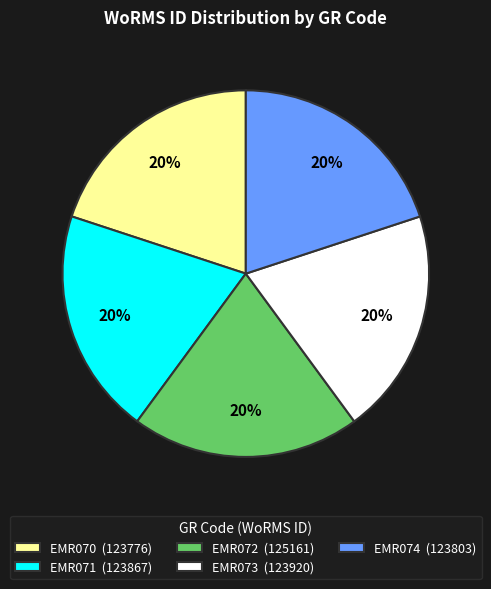

Combined, do EMR071 (123867) and EMR072 (125161) account for over 50%?

No